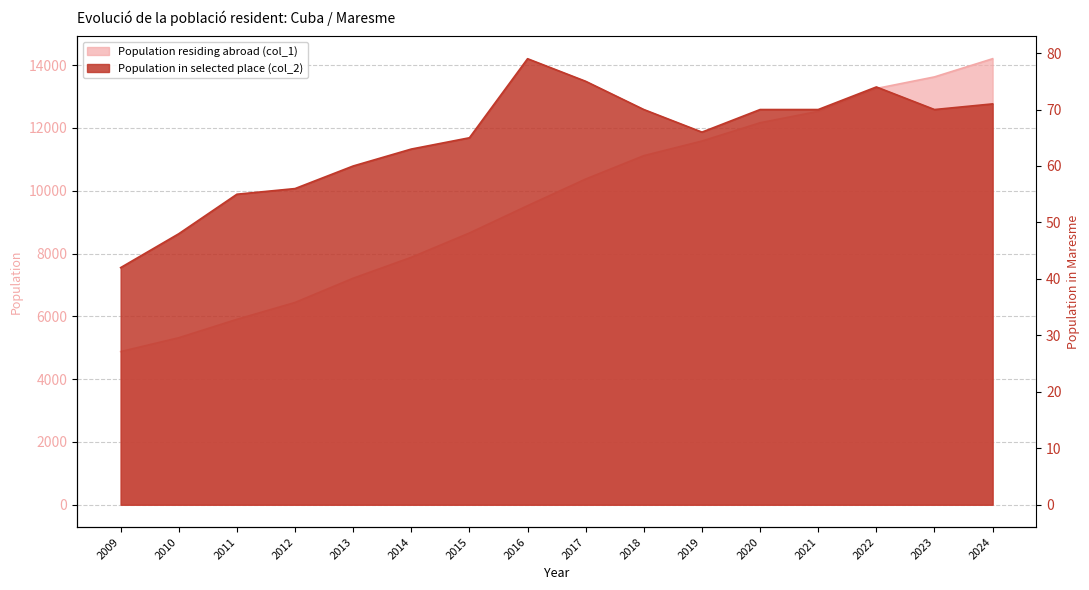

What value does the Population in selected place (col_2) series have at 2011, to the nearest 10?

60